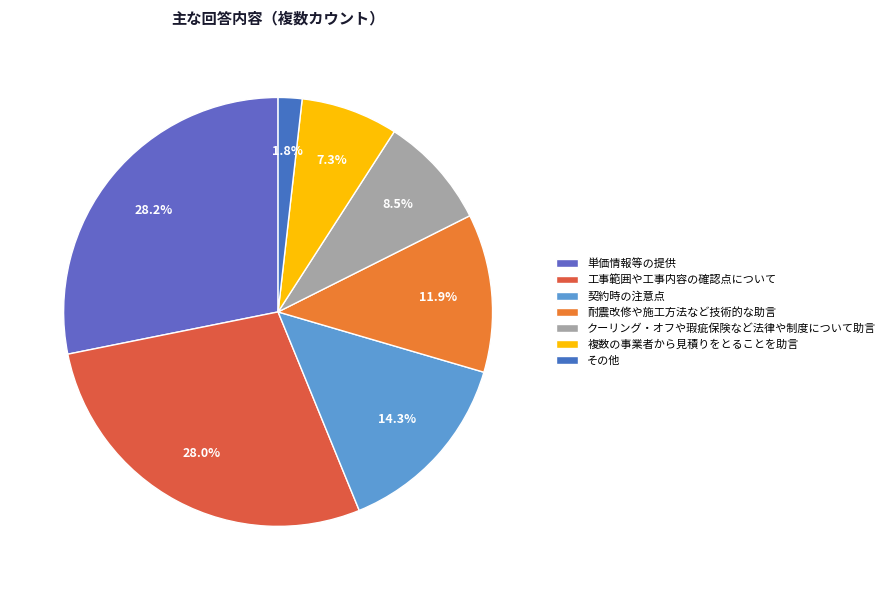

Is there any slice that represents more than half of the pie?

No